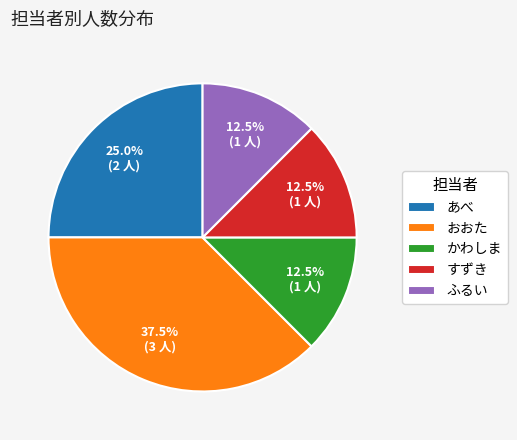

Is there any slice that represents more than half of the pie?

No